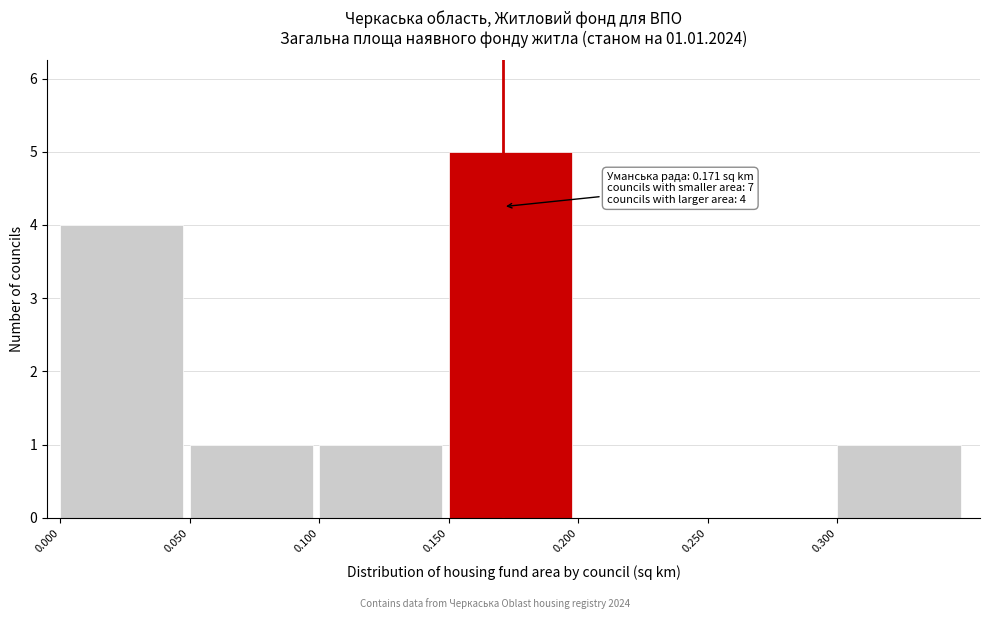

Which range on the x-axis has the tallest bar?

0.15 to 0.20